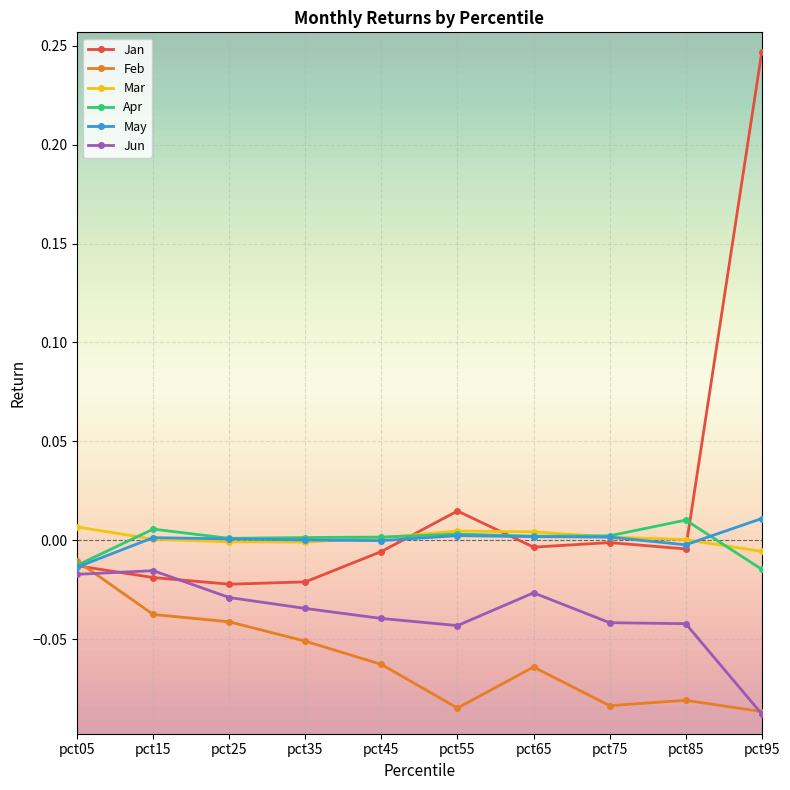

True or false: Mar has a value of 0.0 at pct05.

True